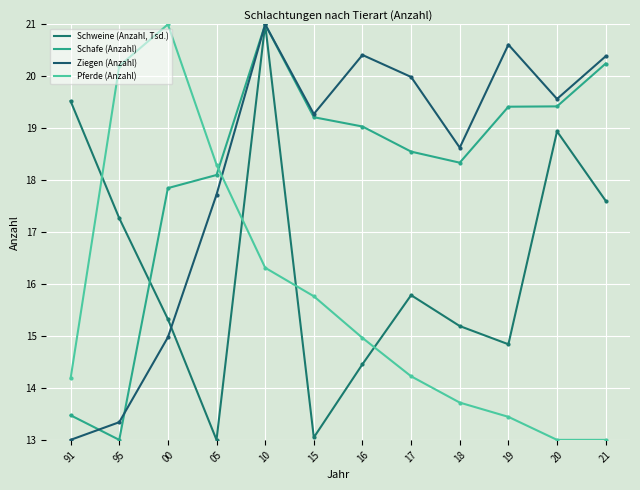

At how many categories does at least one series exceed 17?

12